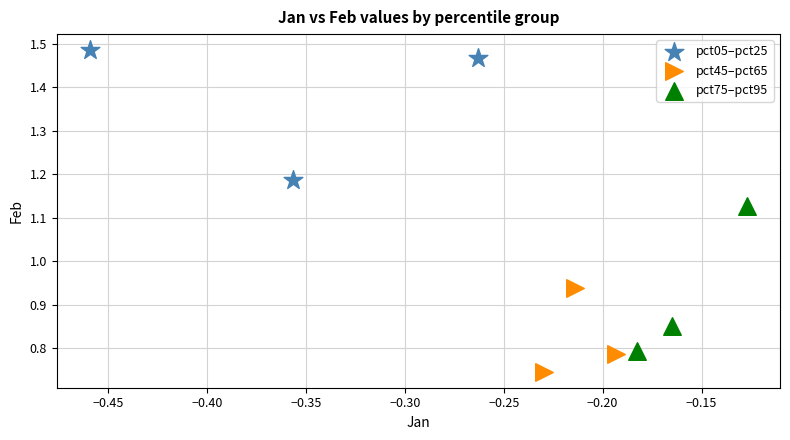

Which series contains the highest Y value?

pct05–pct25